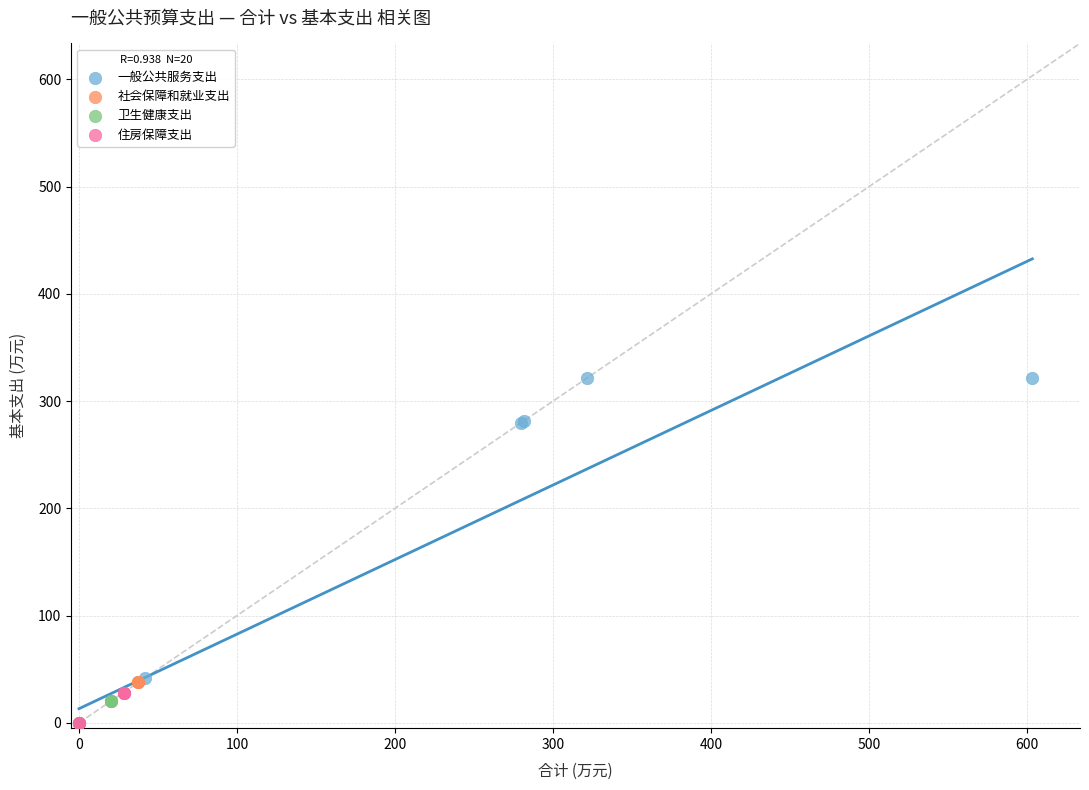

Which series contains the highest Y value?

一般公共服务支出